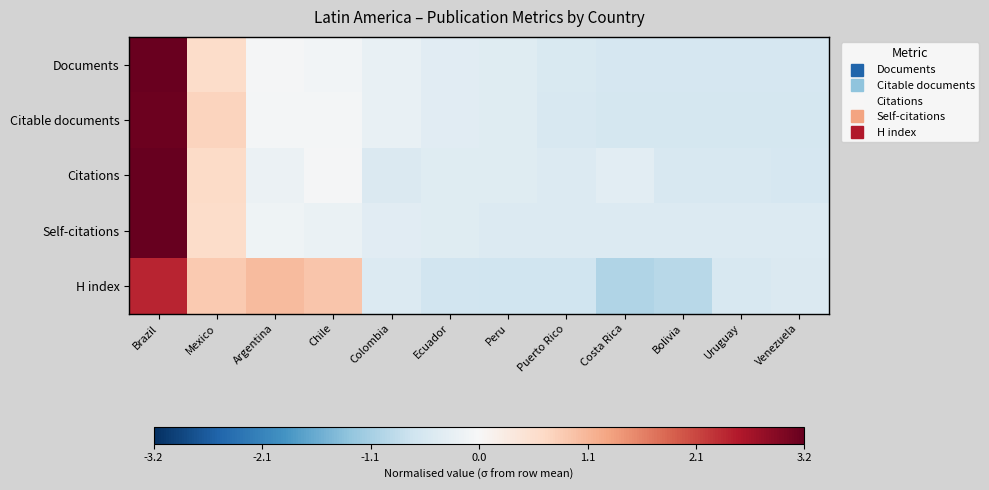

How many categories are shown in the chart?

12